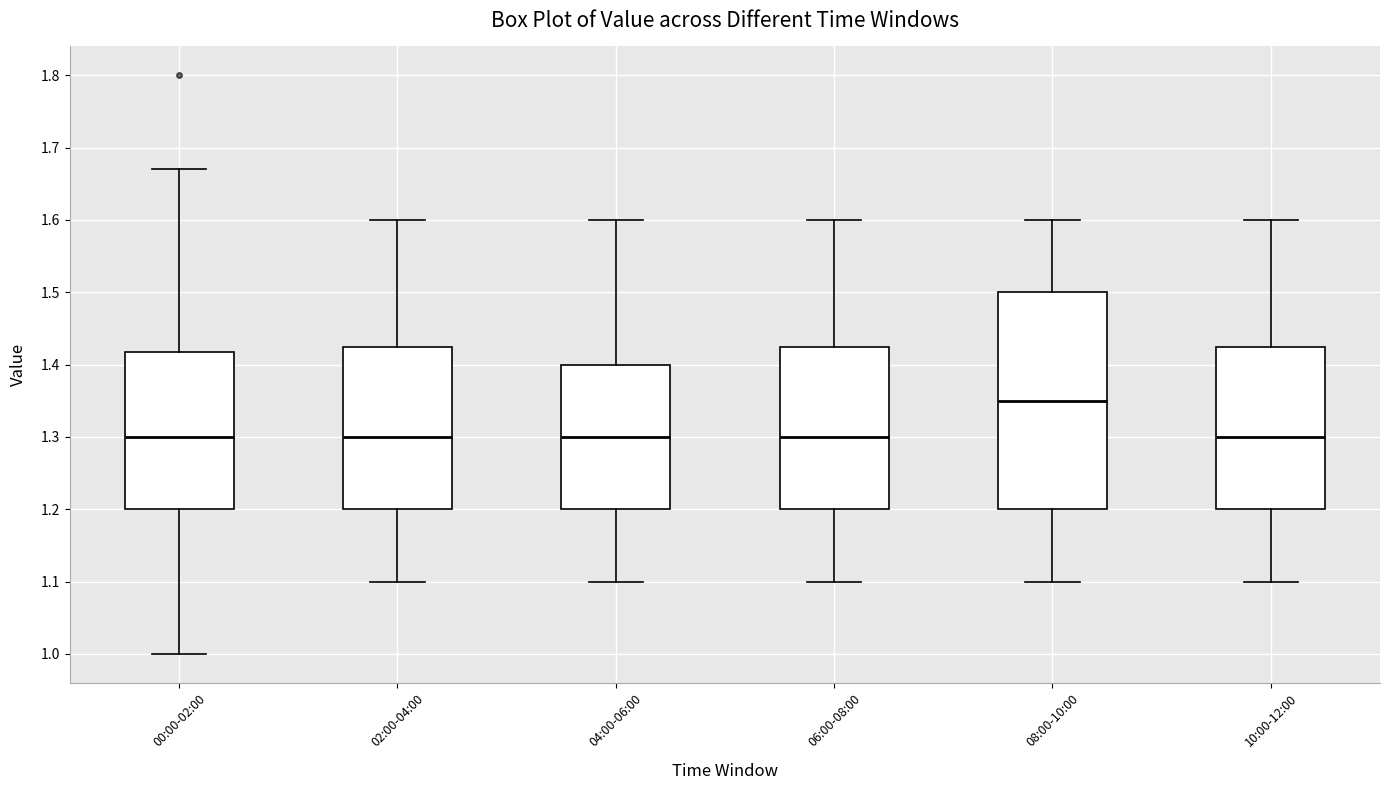

Reading left to right, read every box against the y-axis: the position of its median line, the range the box covers, and the ends of its whiskers. The values are not printed on the chart, so give them approximately, as read against the axis.

00:00-02:00: median 1.30, box 1.20 to 1.42, whiskers 1.00 to 1.67
02:00-04:00: median 1.30, box 1.20 to 1.43, whiskers 1.10 to 1.60
04:00-06:00: median 1.30, box 1.20 to 1.40, whiskers 1.10 to 1.60
06:00-08:00: median 1.30, box 1.20 to 1.43, whiskers 1.10 to 1.60
08:00-10:00: median 1.35, box 1.20 to 1.50, whiskers 1.10 to 1.60
10:00-12:00: median 1.30, box 1.20 to 1.43, whiskers 1.10 to 1.60